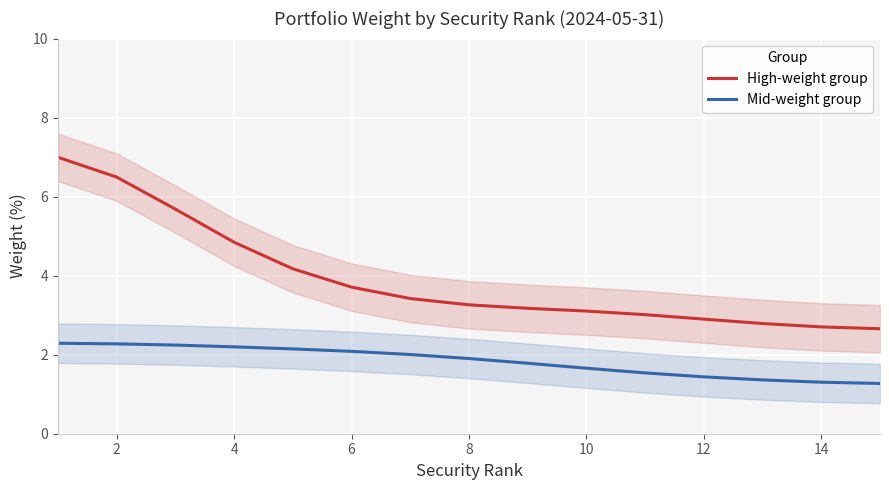

At how many categories does at least one series exceed 3?

11